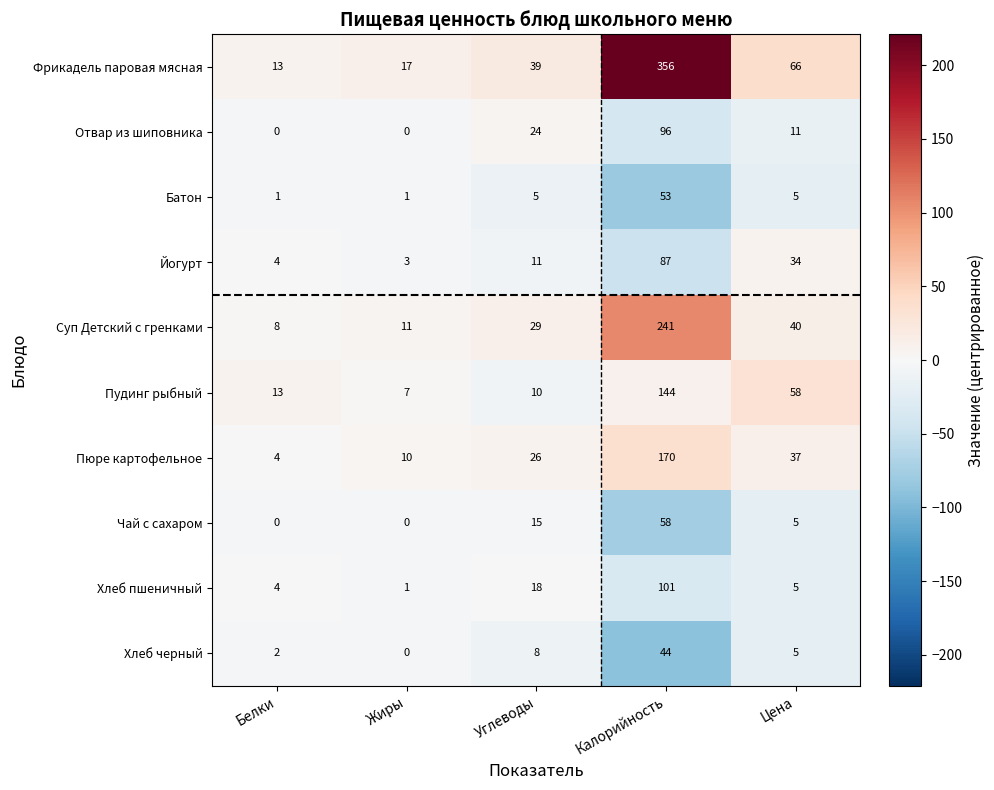

Is it true that Чай с сахаром equals 58 at Калорийность?

True